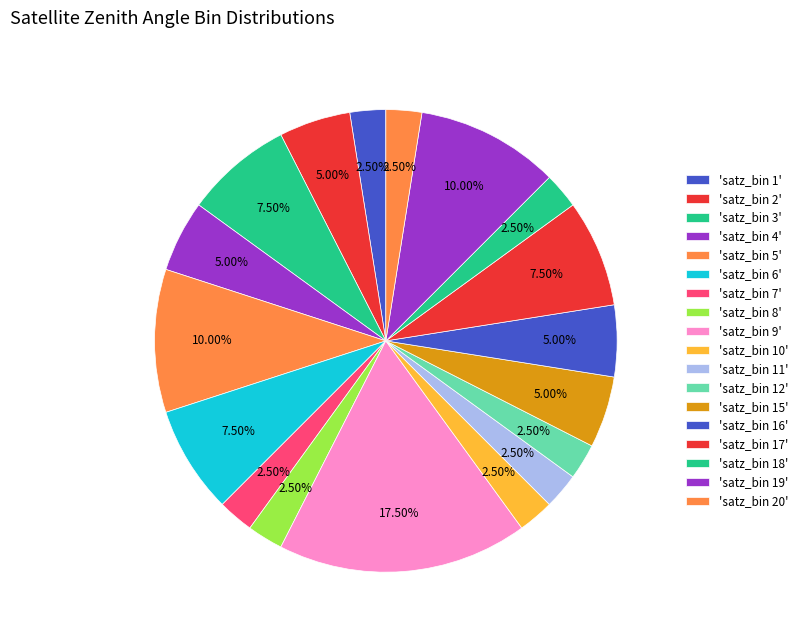

Count the number of slices in the pie.

18